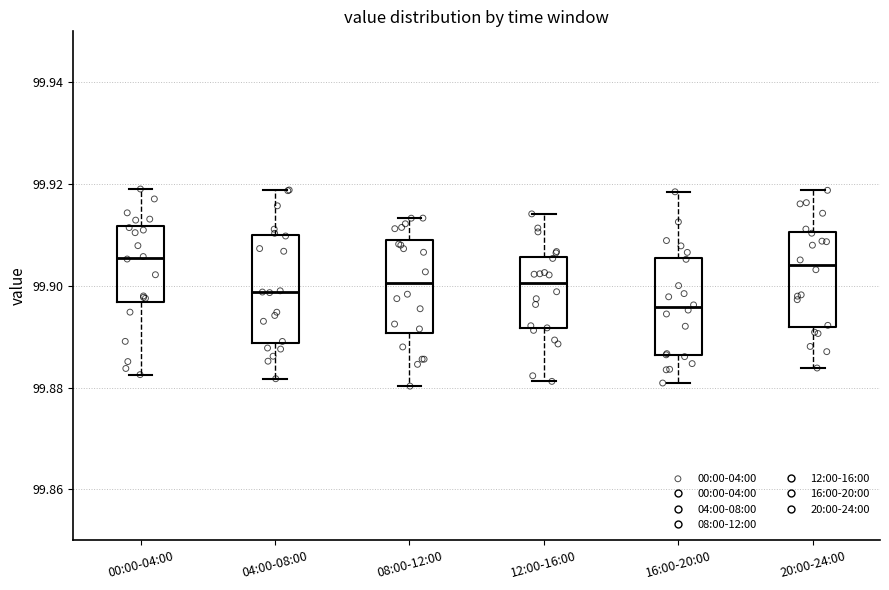

Reading left to right, read every box against the y-axis: the position of its median line, the range the box covers, and the ends of its whiskers. The values are not printed on the chart, so give them approximately, as read against the axis.

00:00-04:00: median 99.906, box 99.896 to 99.912, whiskers 99.882 to 99.920
04:00-08:00: median 99.898, box 99.888 to 99.910, whiskers 99.882 to 99.918
08:00-12:00: median 99.900, box 99.890 to 99.908, whiskers 99.880 to 99.914
12:00-16:00: median 99.900, box 99.892 to 99.906, whiskers 99.882 to 99.914
16:00-20:00: median 99.896, box 99.886 to 99.906, whiskers 99.880 to 99.918
20:00-24:00: median 99.904, box 99.892 to 99.910, whiskers 99.884 to 99.918